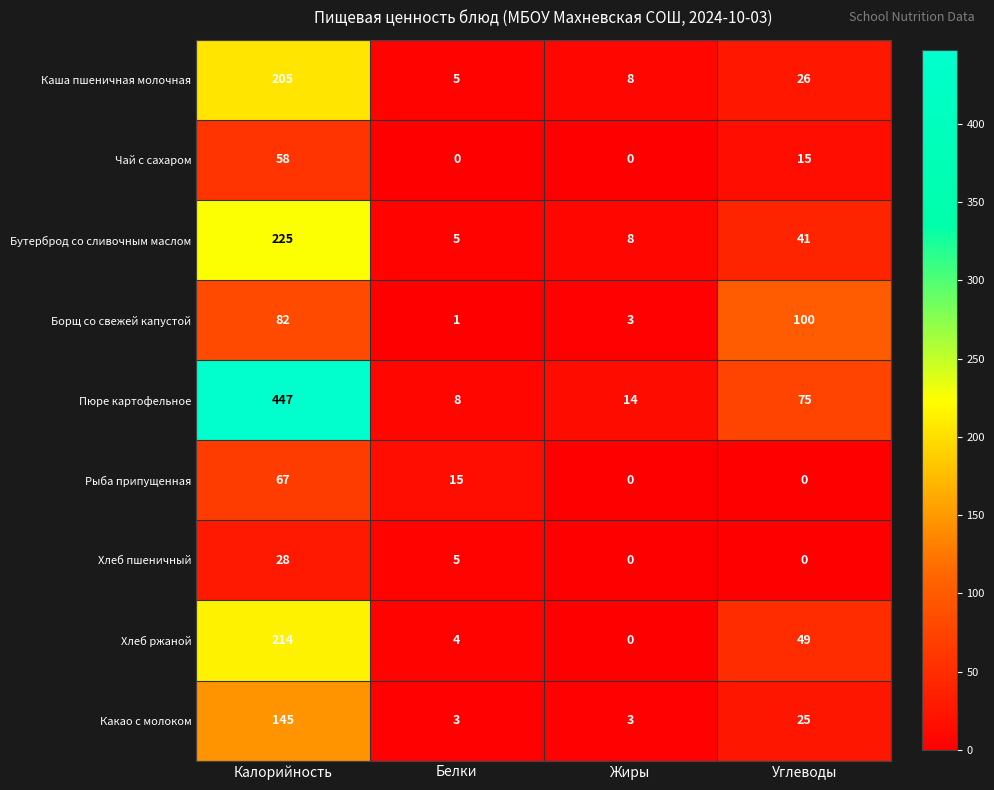

Which category has the highest value across all series?

Калорийность